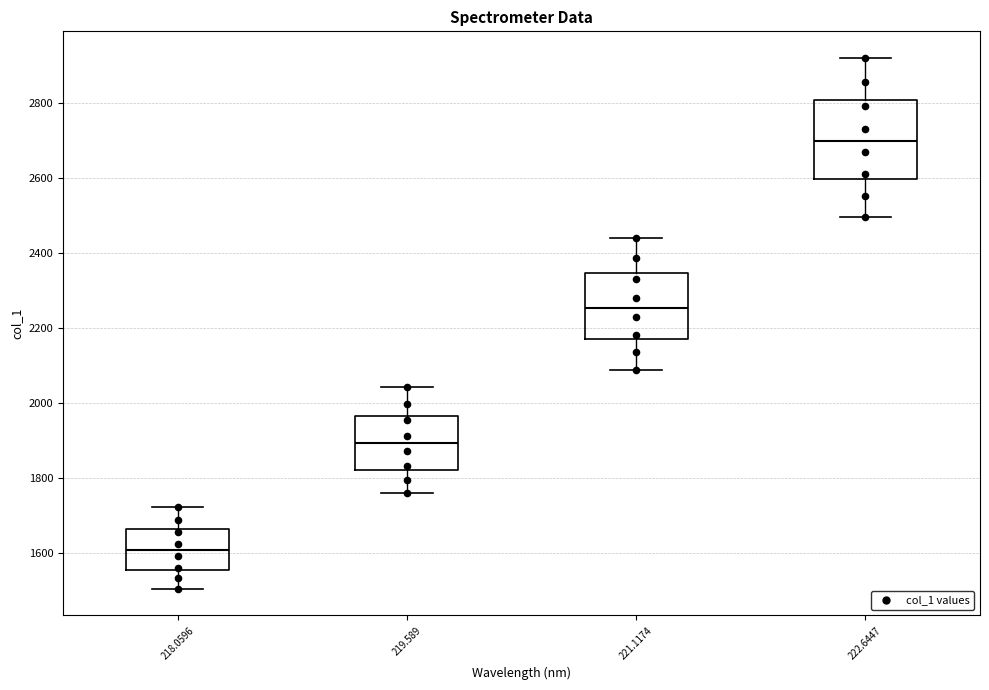

Where is the upper edge of the box at x = 222.6447 on the y-axis? The values are not printed on the chart, so give them approximately, as read against the axis.

2800